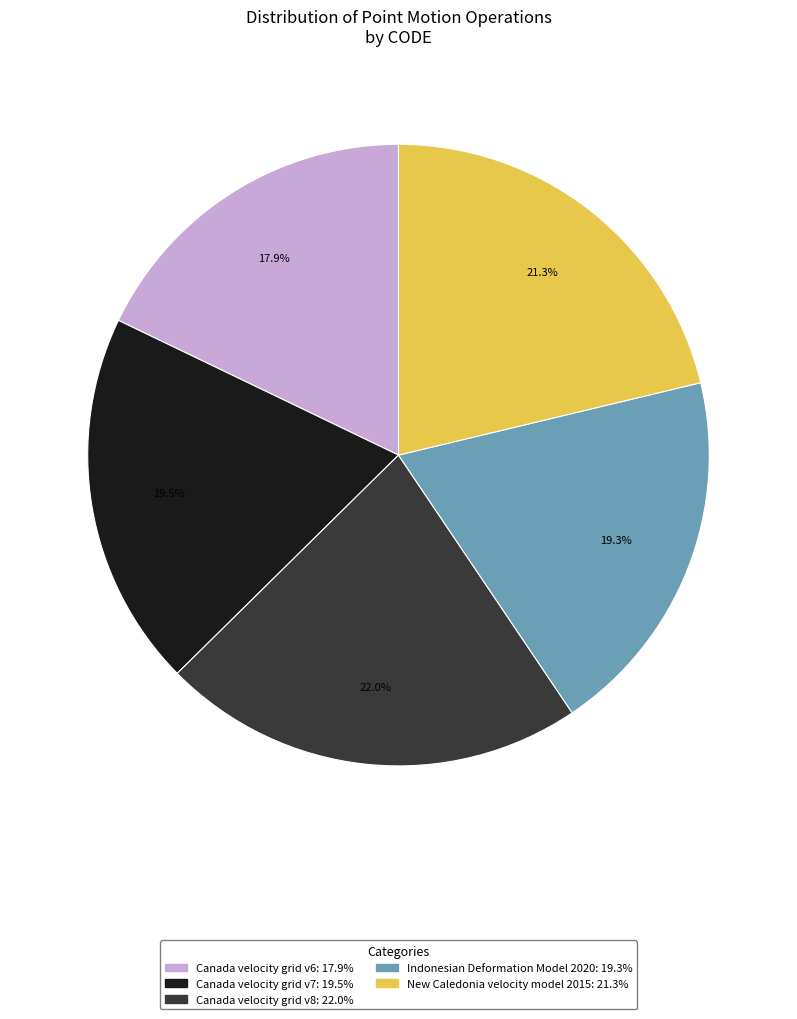

What portion of the pie excludes Canada velocity grid v6?

82.1%